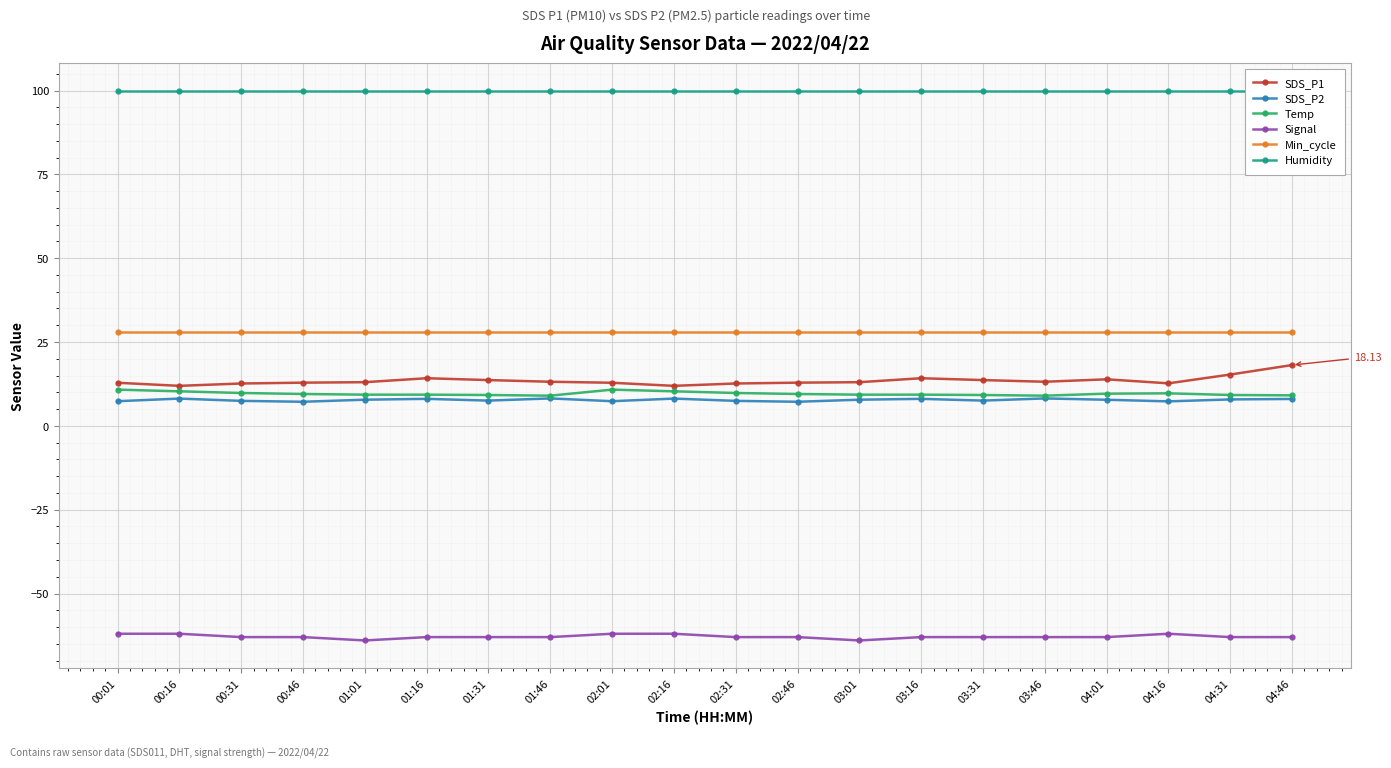

What is the difference between the second highest and second lowest values in the Signal series?

2.0